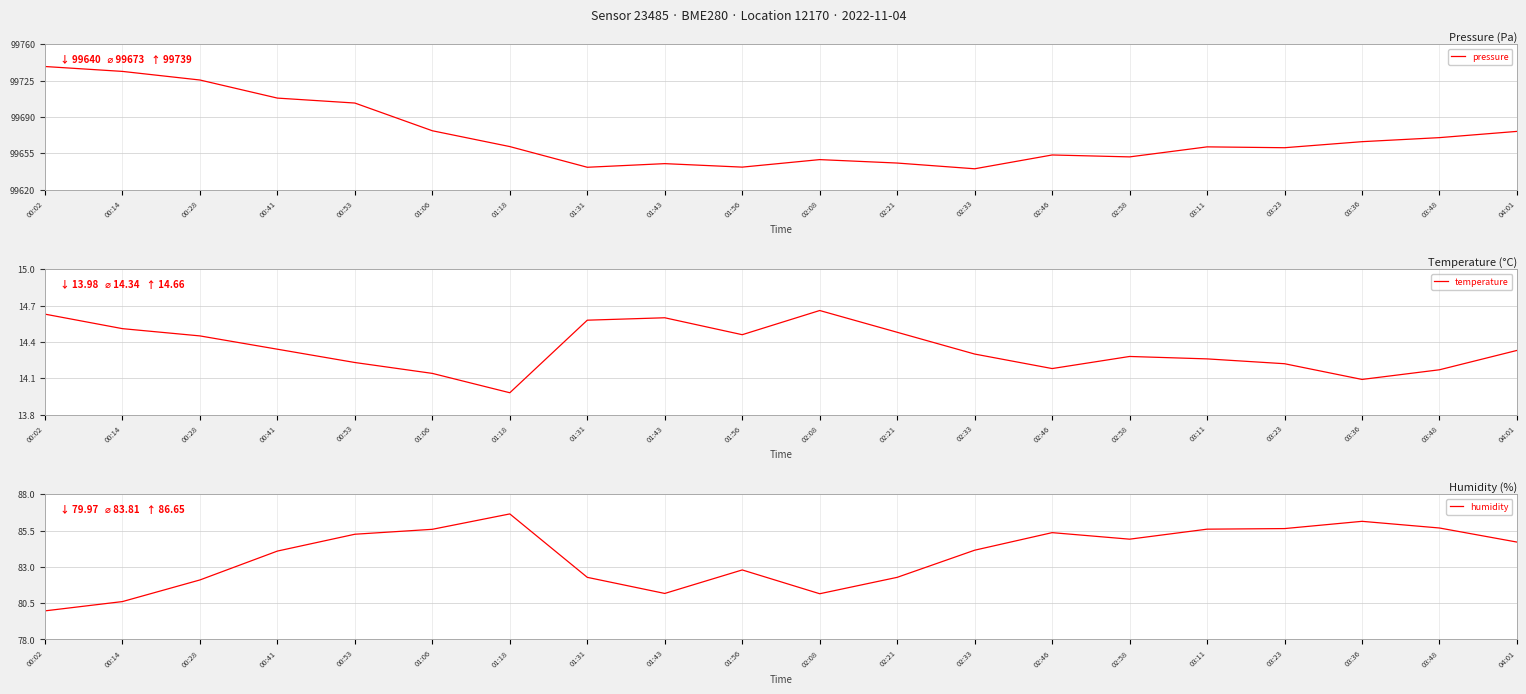

At which category is the sum across all series the highest?

00:02